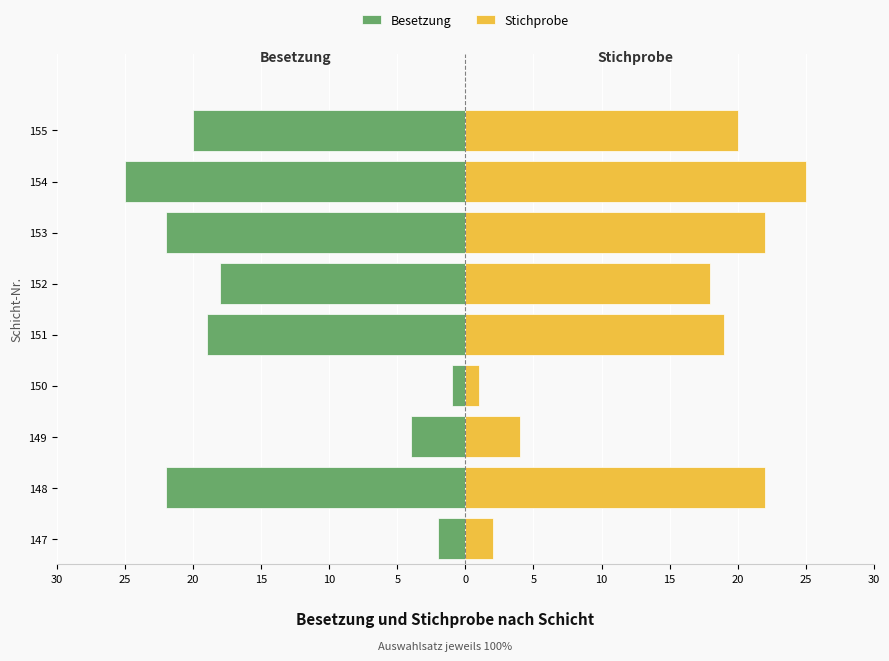

How many data points in Stichprobe are above 19?

4